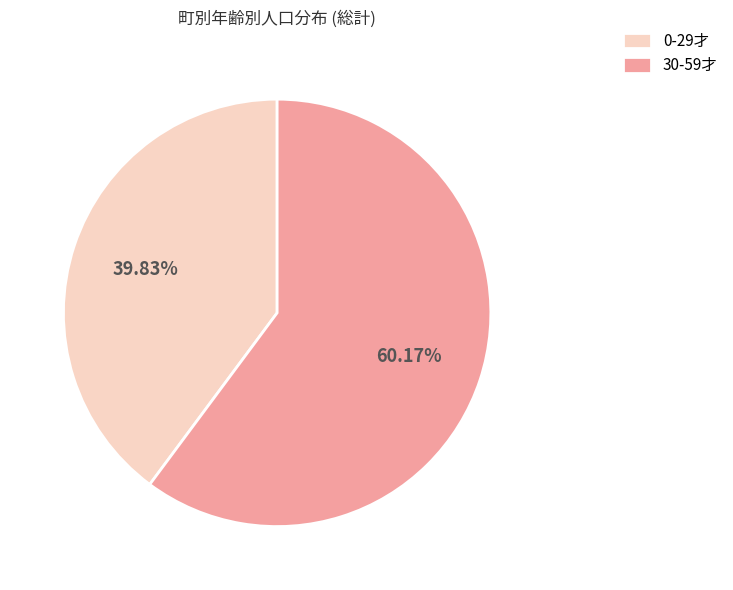

Do 30-59才 and 0-29才 together represent more than half of the pie?

Yes